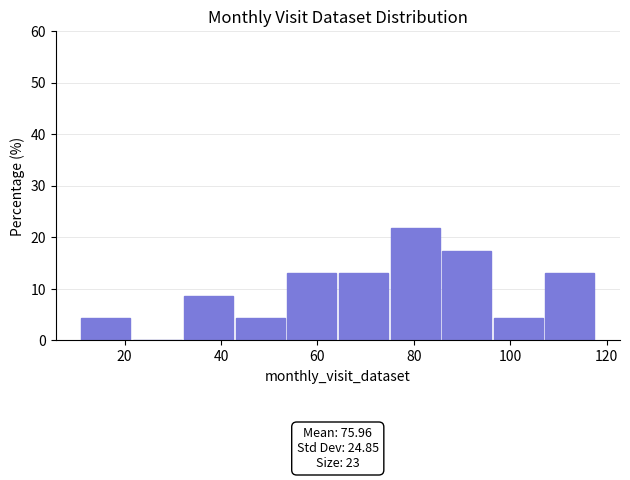

Over which range of the x-axis is the bar tallest?

76 to 86